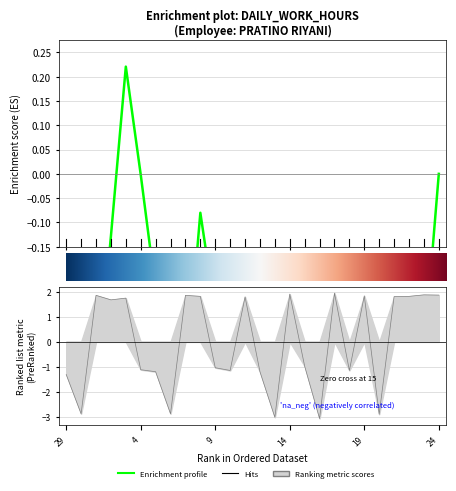

Rank the categories by value from lowest to highest.

16, 13, 20, 30, 6, 29, 5, 12, 10, 18, 4, 9, 15, 2, 3, 11, 21, 8, 22, 19, 1, 7, 24, 23, 14, 17